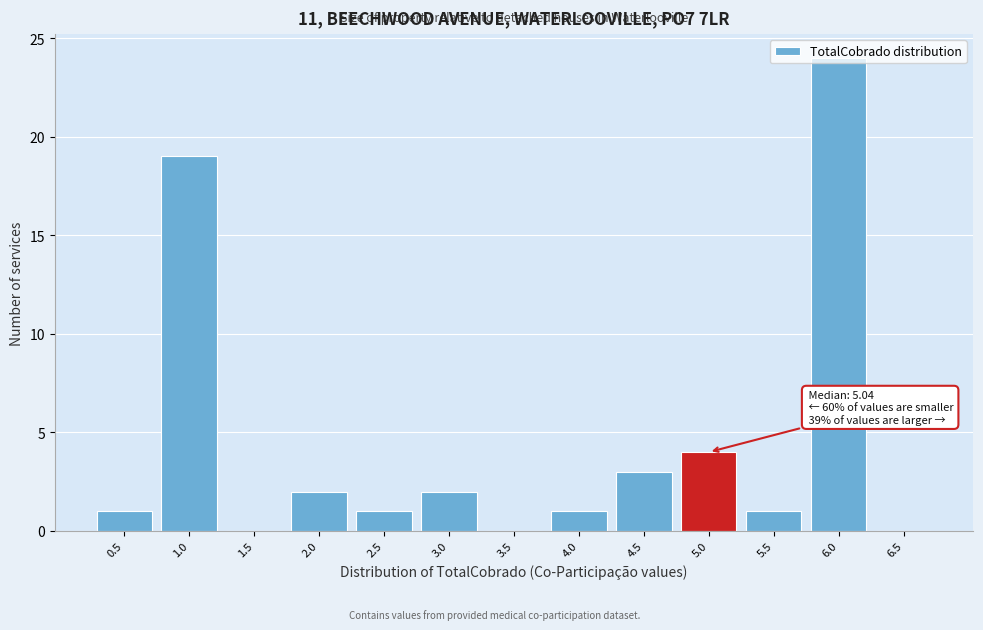

What is the sum of all values?

58